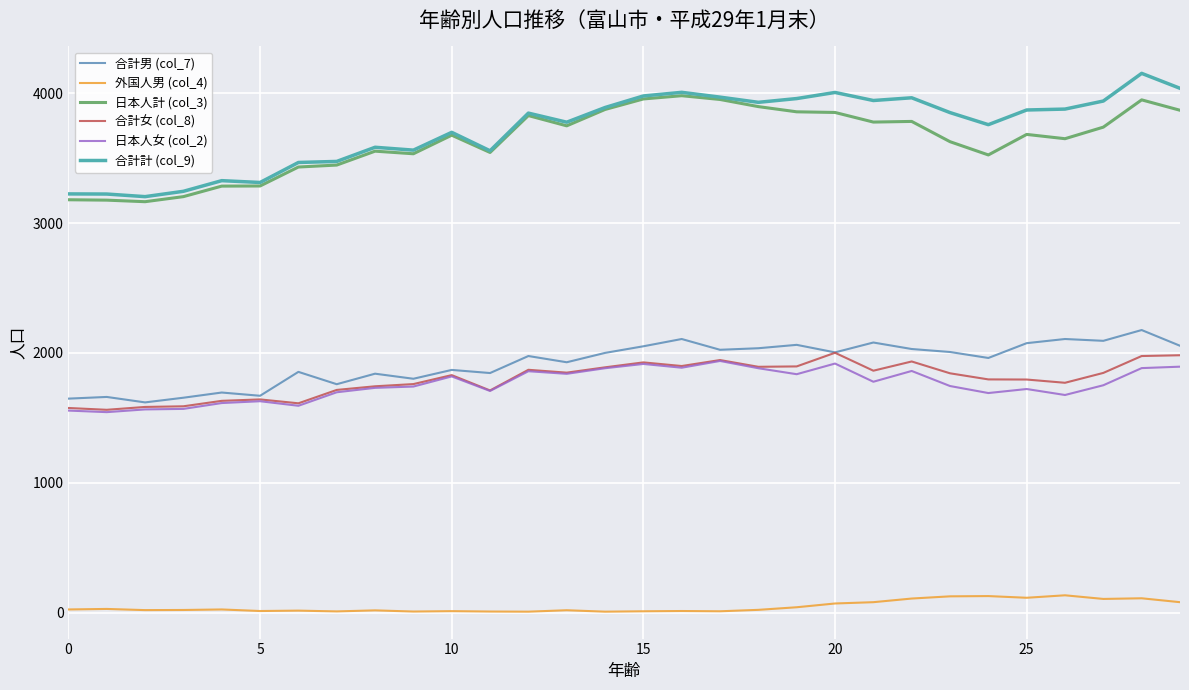

List the series in order of their peak value, lowest first.

外国人男 (col_4), 日本人女 (col_2), 合計女 (col_8), 合計男 (col_7), 日本人計 (col_3), 合計計 (col_9)